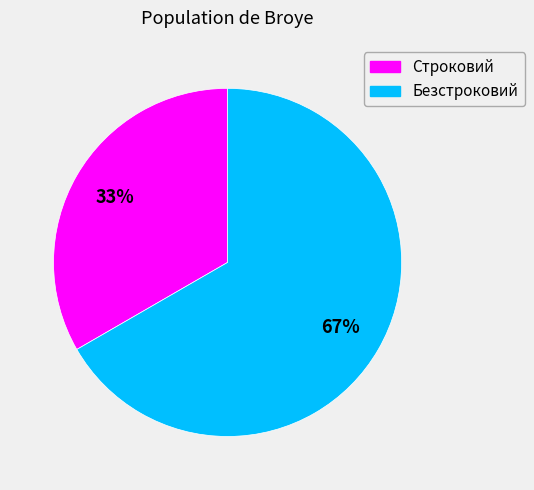

Is it true that Безстроковий is 80% of the pie?

False